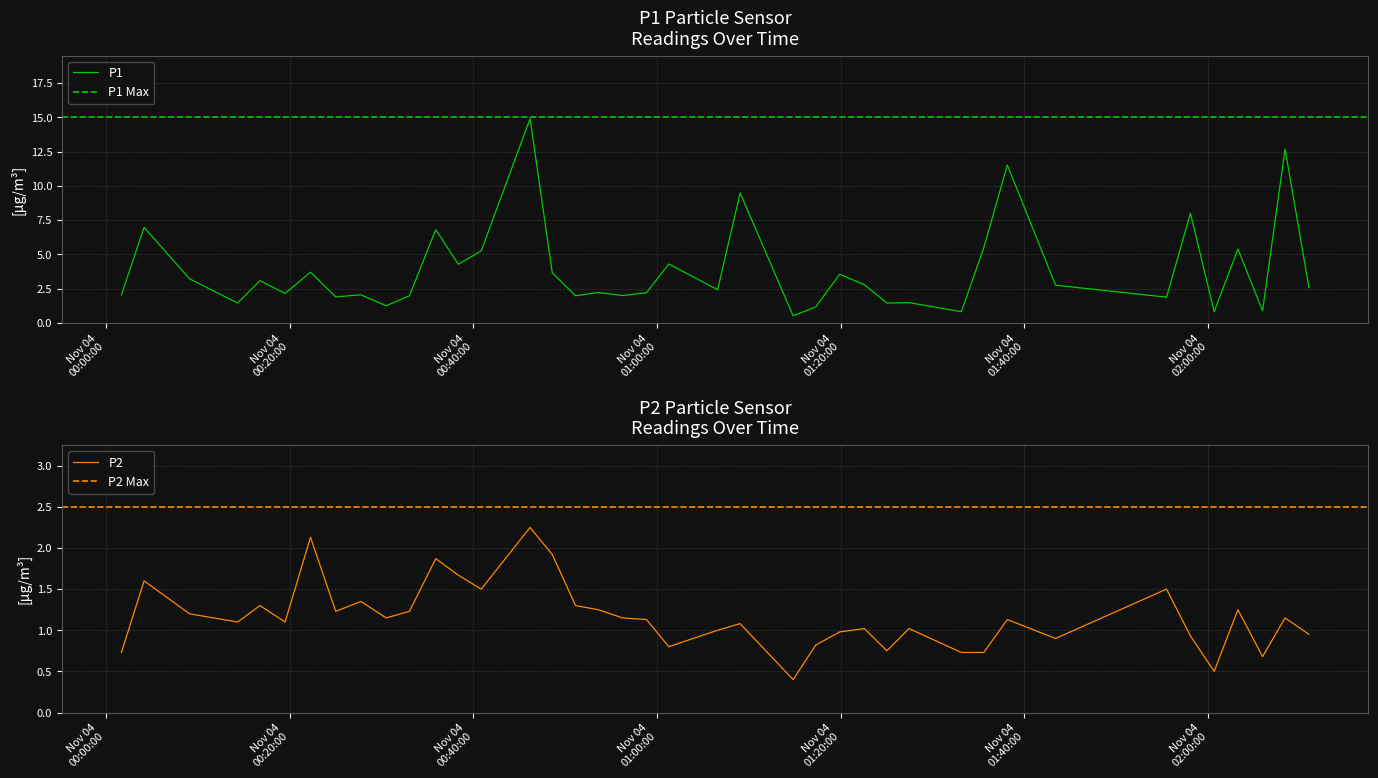

List the series in order of their peak value, highest first.

P1, P2